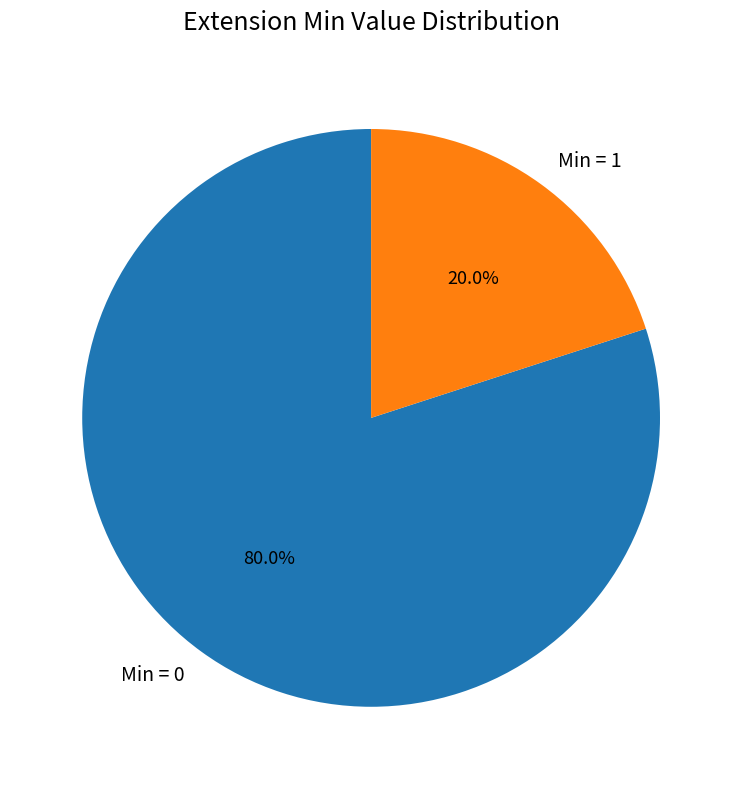

Rank the categories by value from highest to lowest.

Min = 0, Min = 1